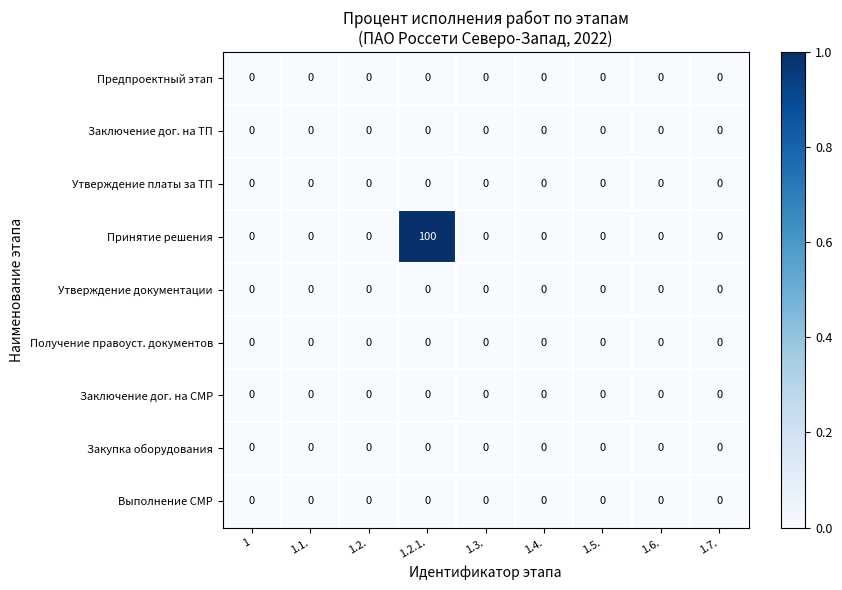

At which category is the sum across all series the highest?

1.2.1.